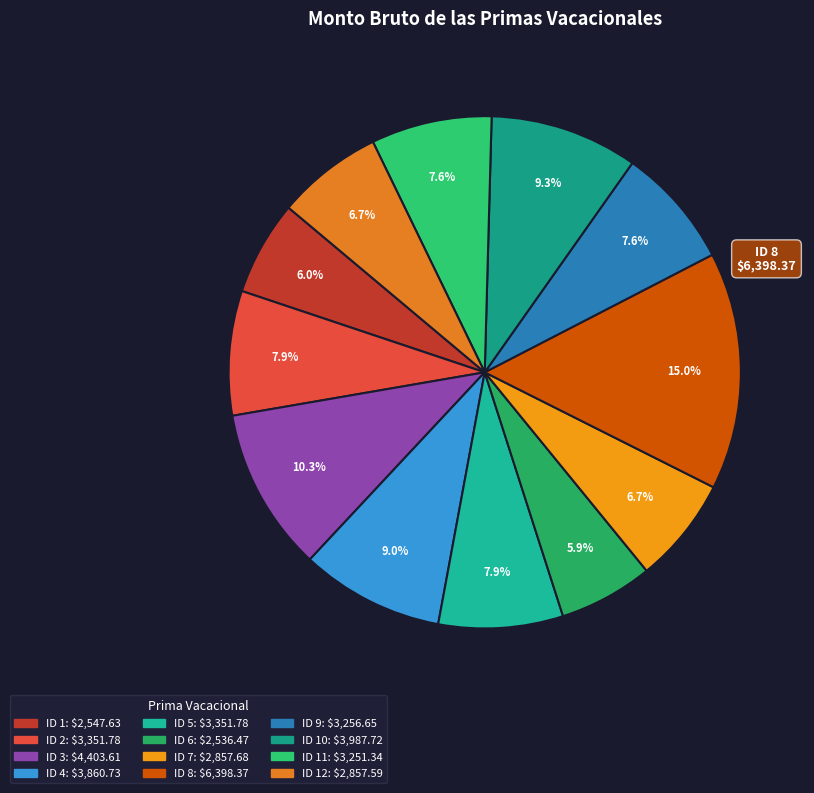

To the nearest percent, what is the average slice percentage?

8%